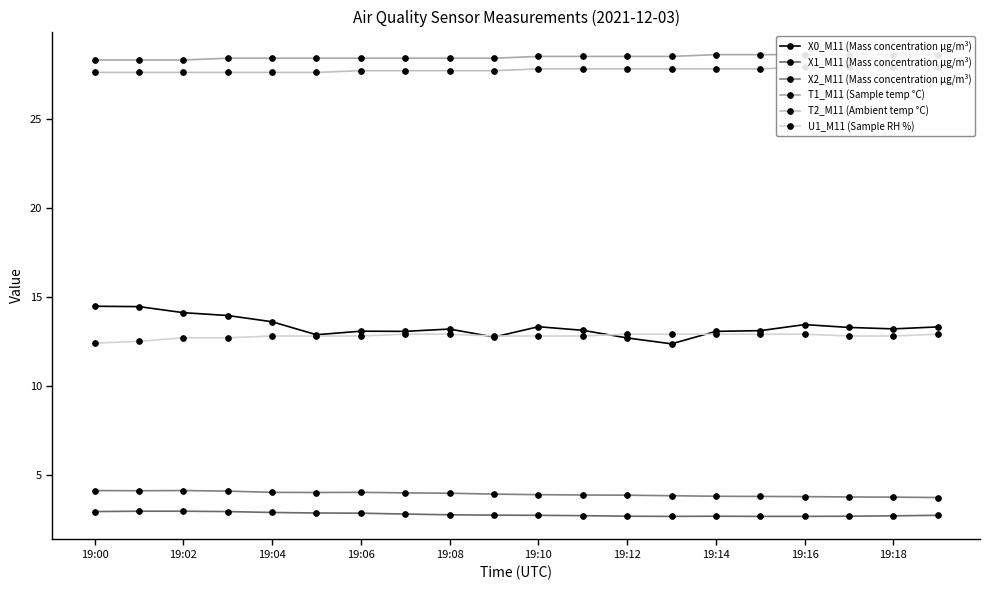

True or false: X0_M11 (Mass concentration μg/m³) and T2_M11 (Ambient temp °C) intersect in this chart.

False